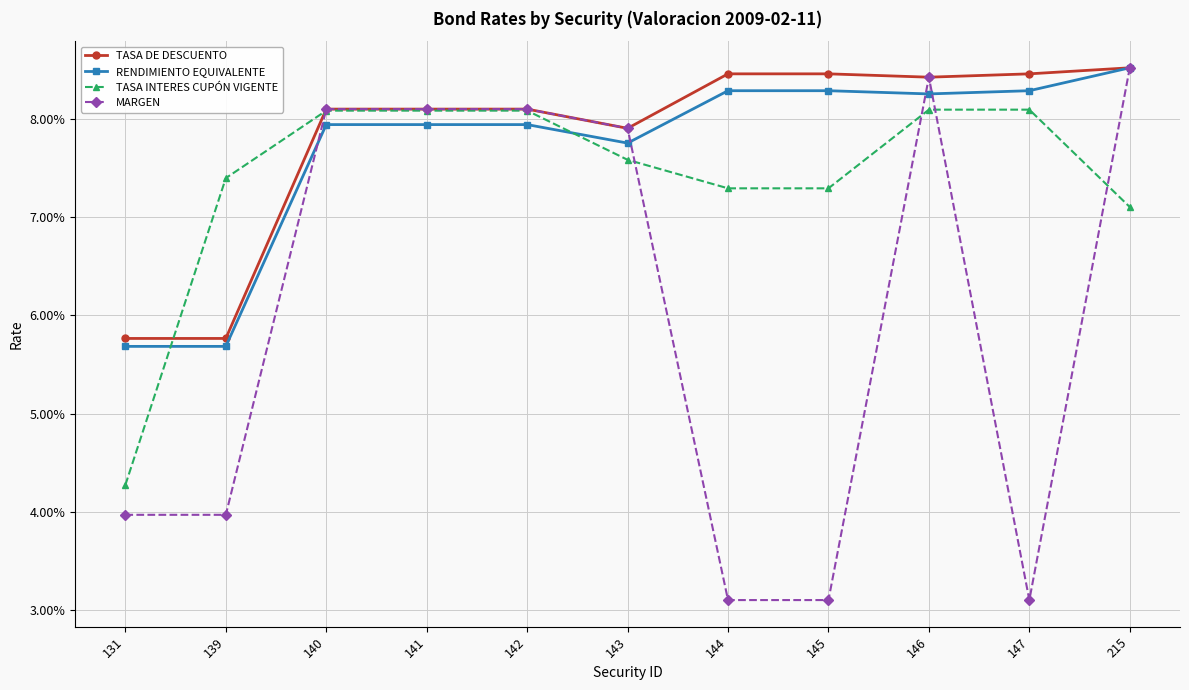

What are all the series names shown in the legend?

TASA DE DESCUENTO, RENDIMIENTO EQUIVALENTE, TASA INTERES CUPÓN VIGENTE, MARGEN